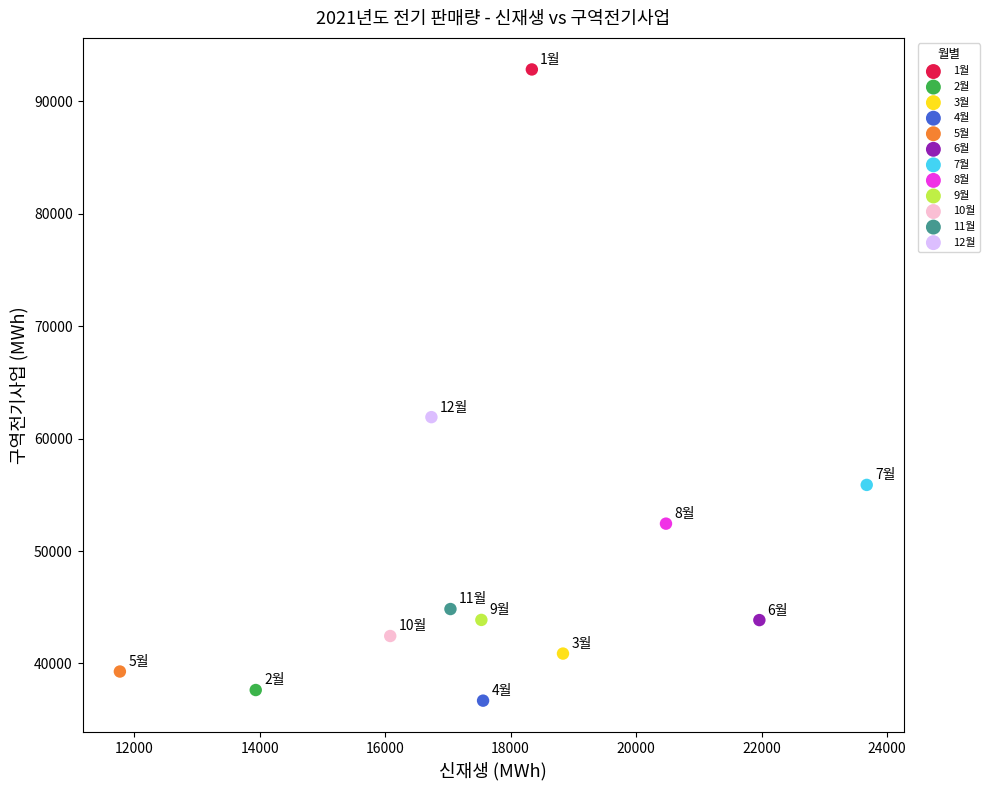

What are all the series names shown in the legend?

1월, 2월, 3월, 4월, 5월, 6월, 7월, 8월, 9월, 10월, 11월, 12월